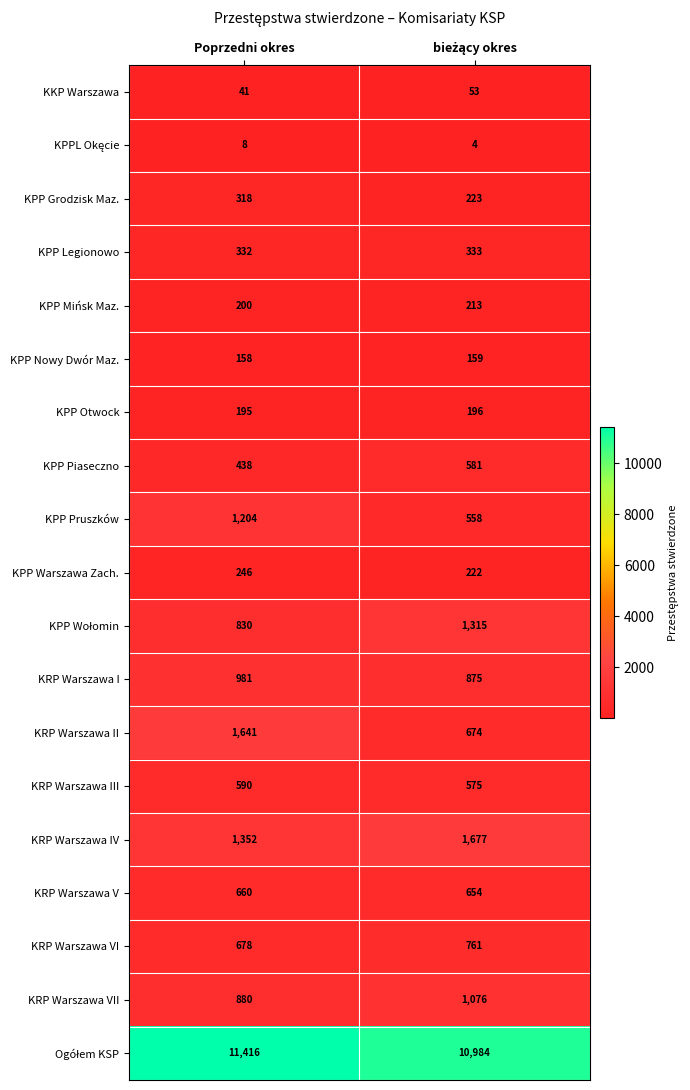

The KPP Nowy Dwór Maz. series shows 158 at Poprzedni okres. True or false?

True